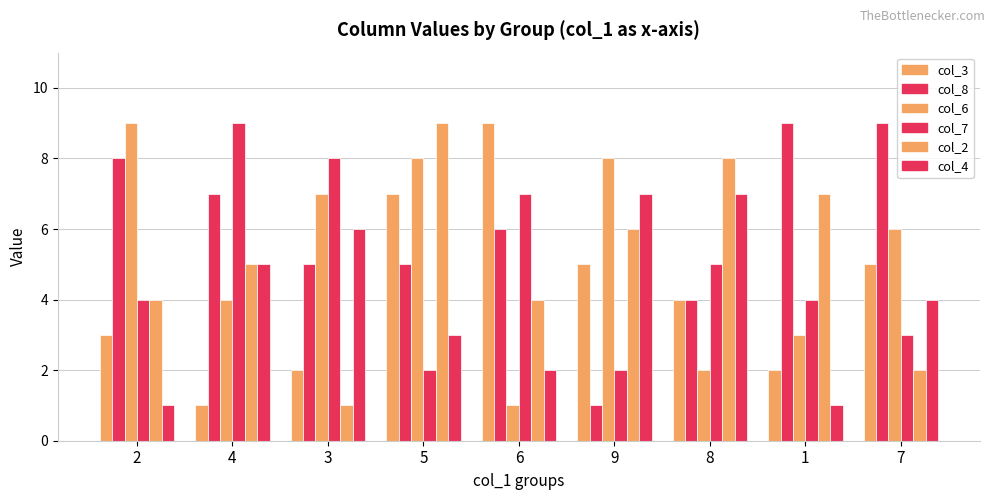

Is the value of col_6 at 6 greater than the value of col_8 at 1?

No